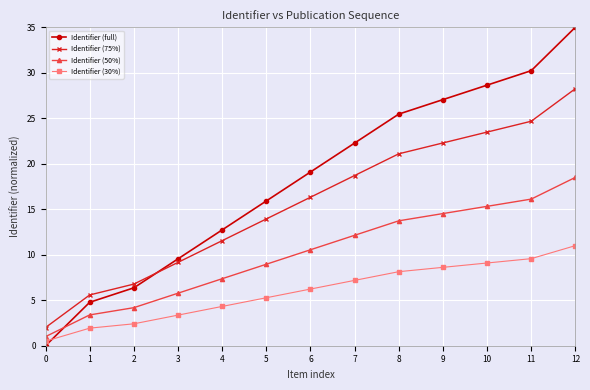

At which category is the sum across all series the highest?

12